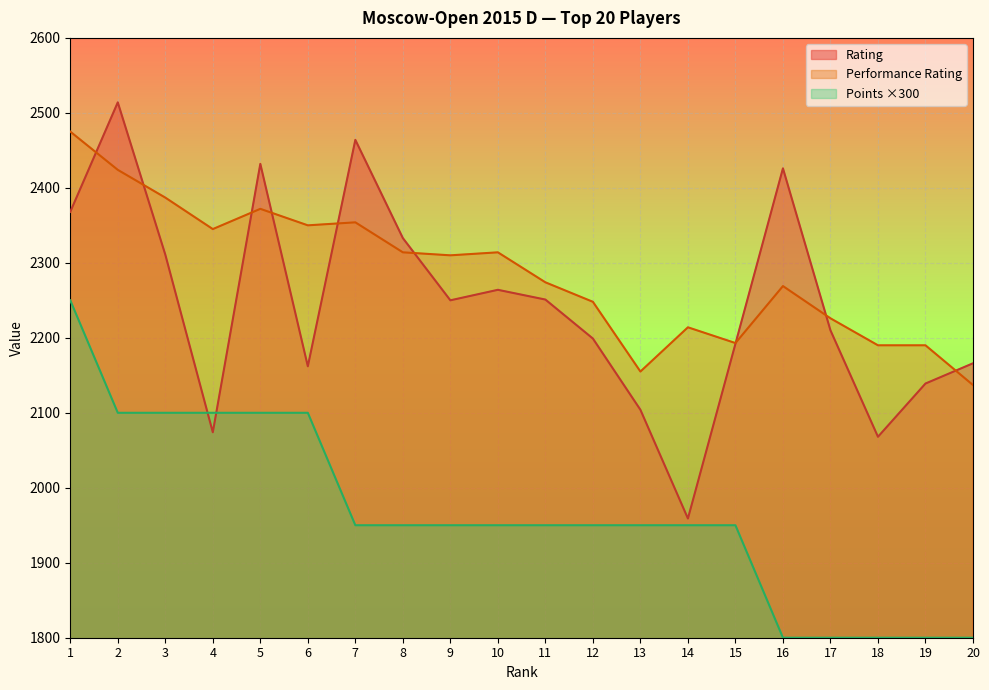

Which category has the highest value in the Performance Rating series?

1